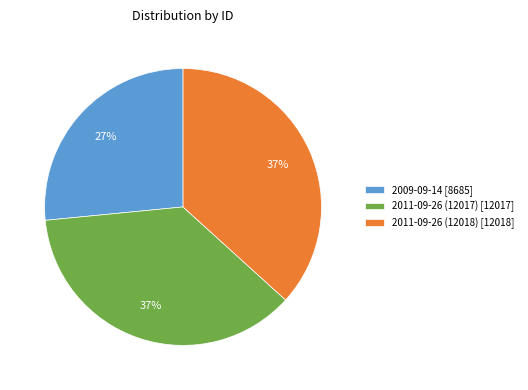

What is the ratio of the value at 2011-09-26 (12018) to the value at 2009-09-14?

1.4